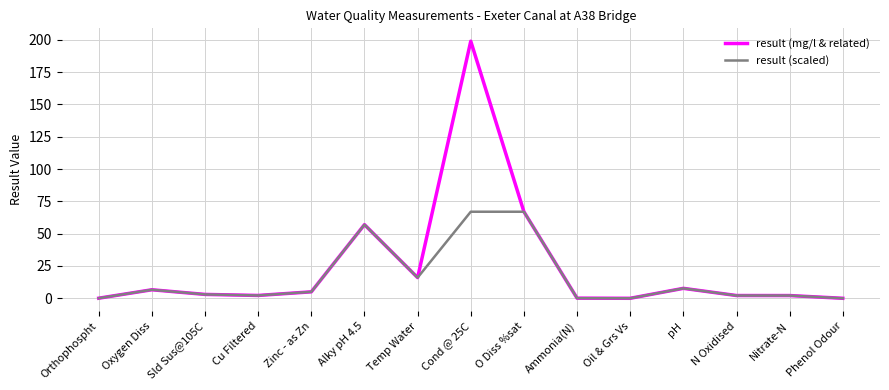

The result (scaled) series shows 7.7 at pH. True or false?

True